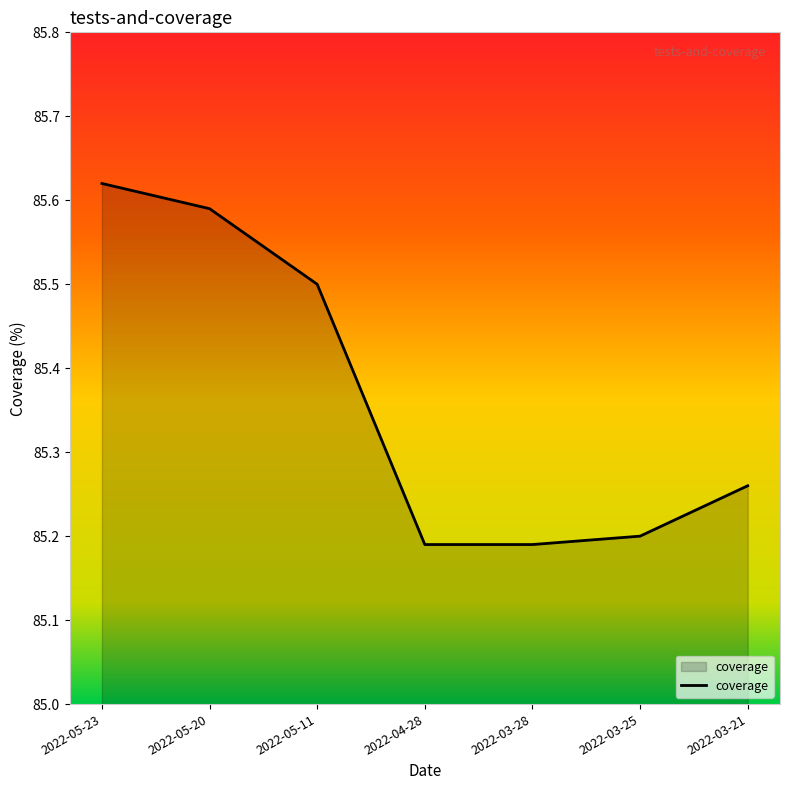

True or false: the data has more than 1 interior local peaks.

False